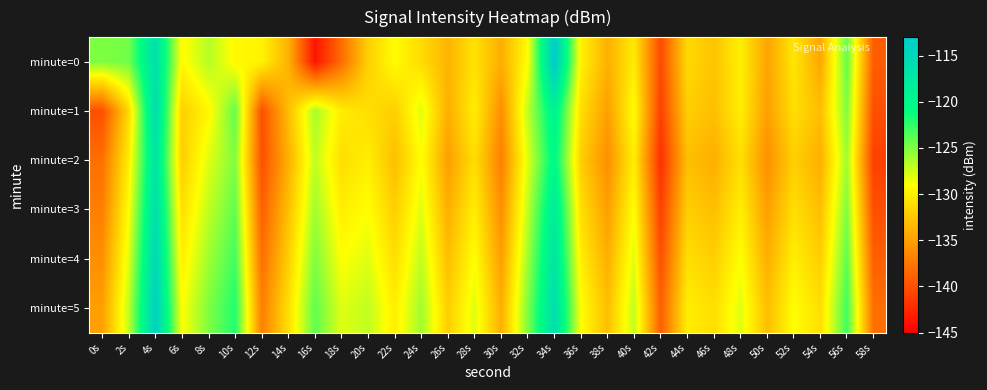

What is the maximum value shown in the chart?

-113.0